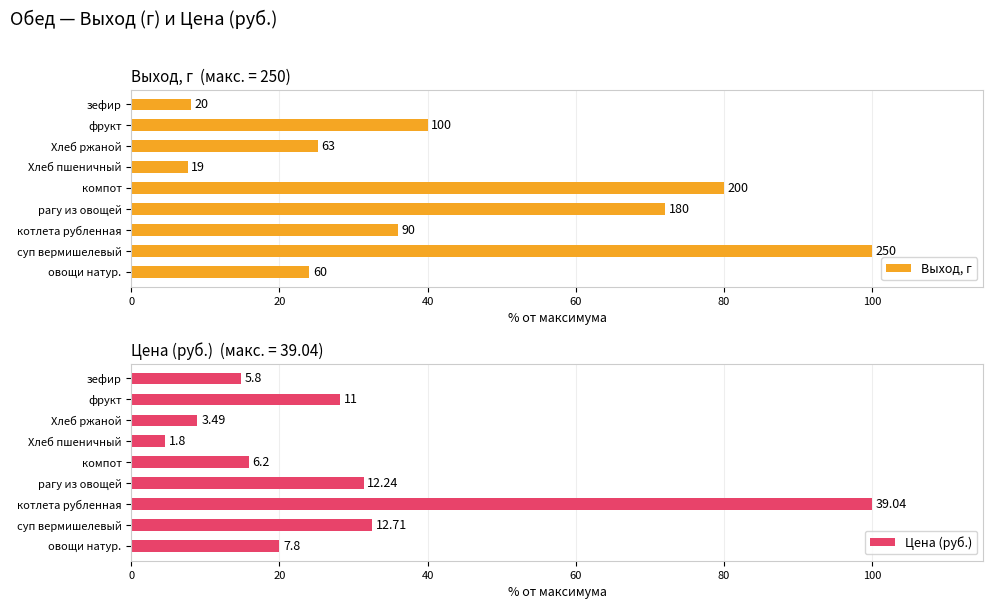

What is the highest value of the Цена (руб.) series?

100.0